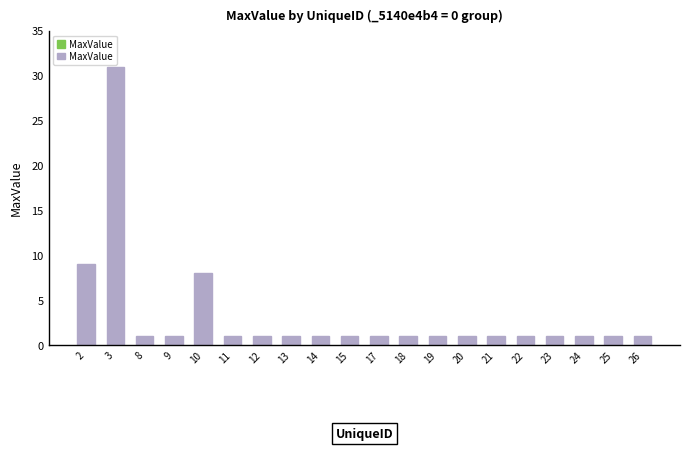

How many bars are there in total?

20